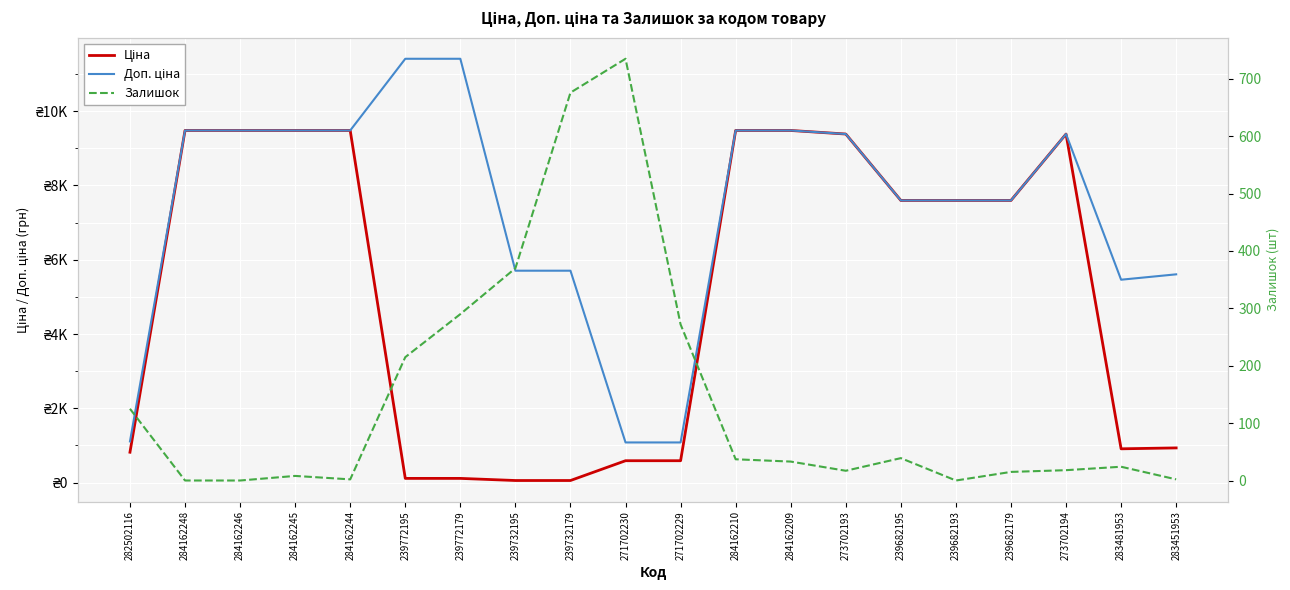

At which category is the sum across all series the highest?

284162210